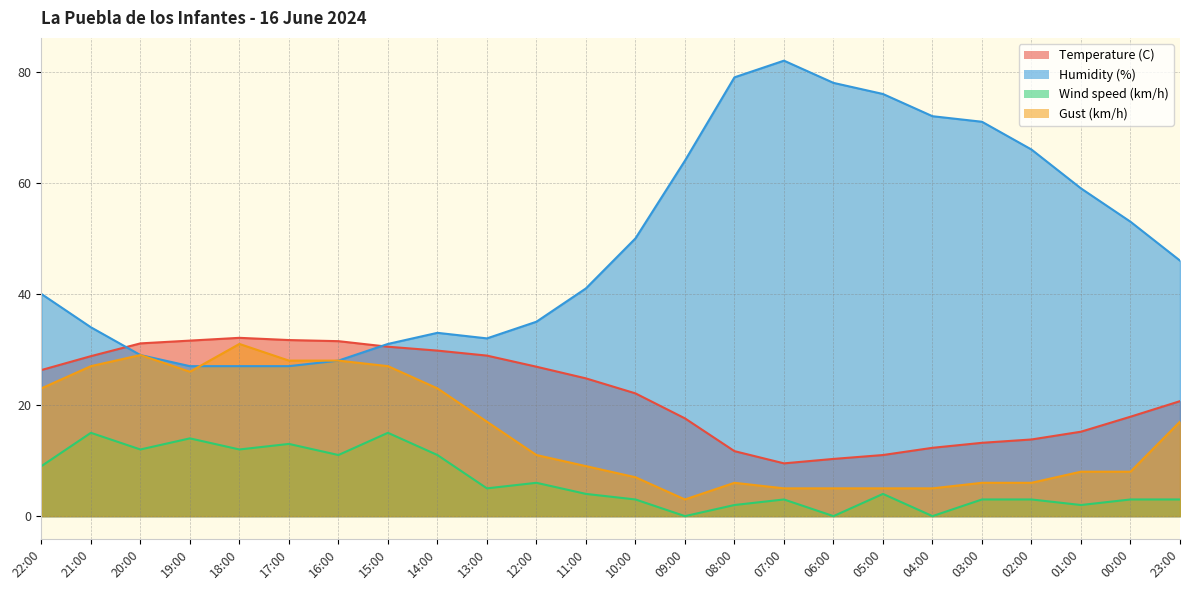

What is the sum of all Temperature (C) values?

529.3